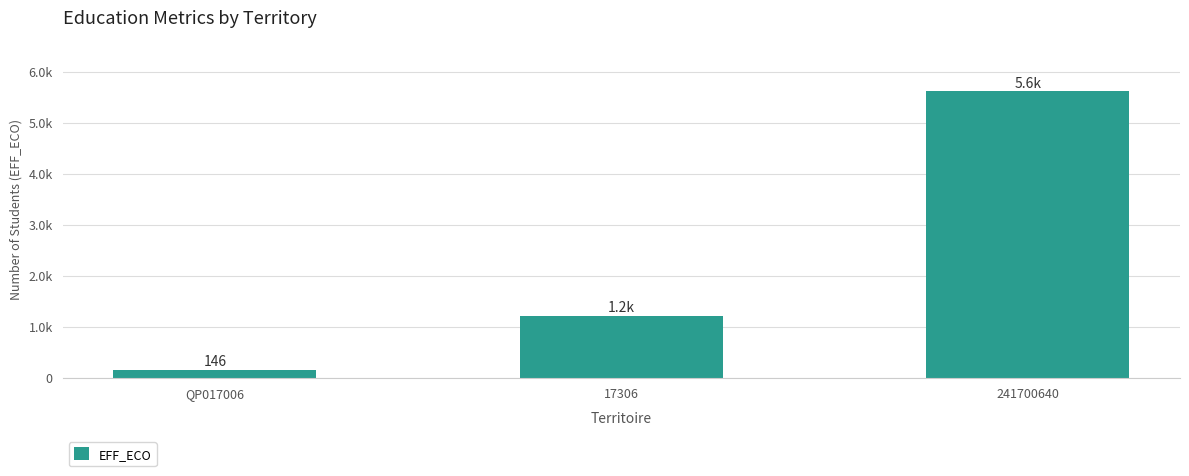

What is the value of the 3rd bar from the left?

5610